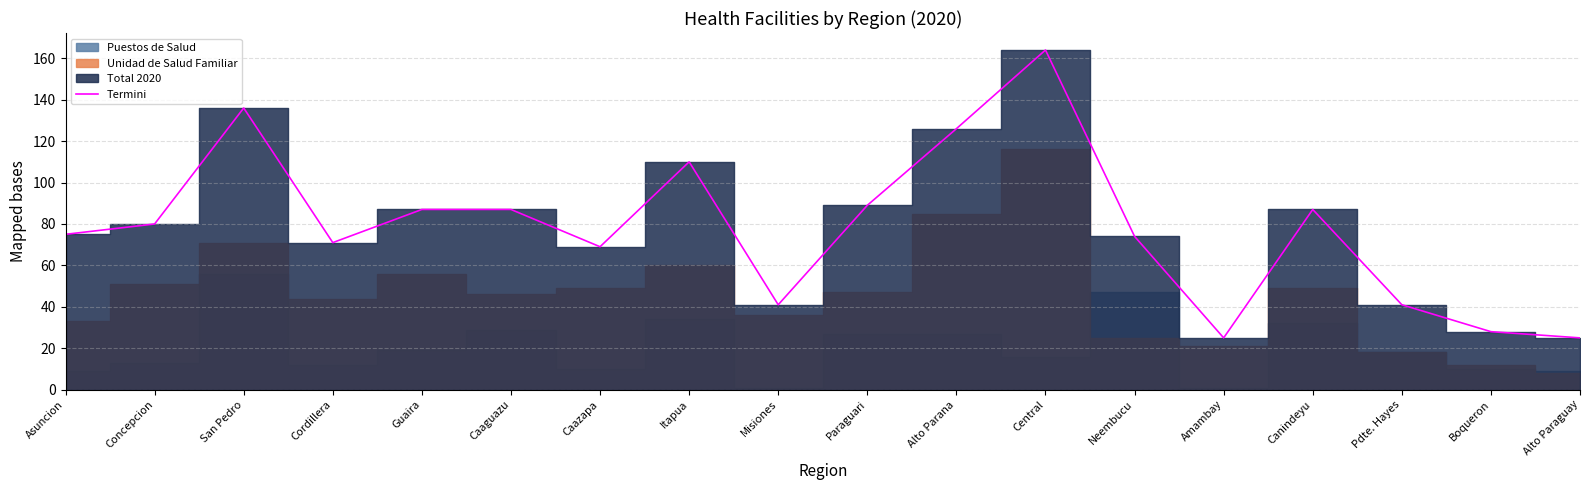

How many lines are shown in the chart?

1